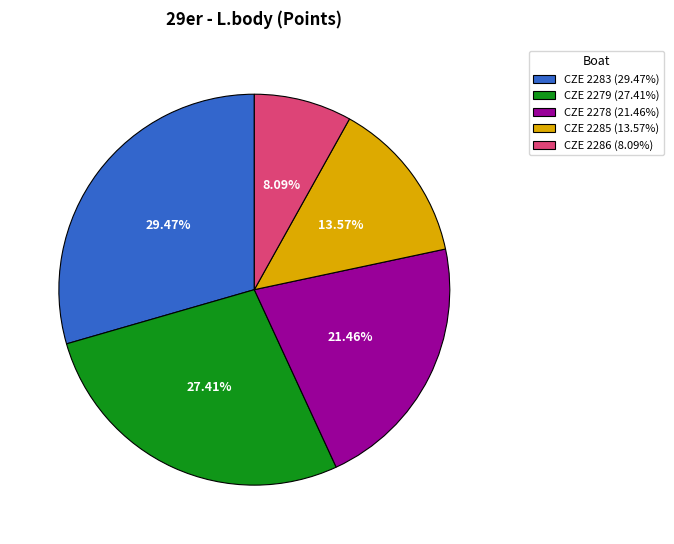

How many slices are in this pie chart?

5